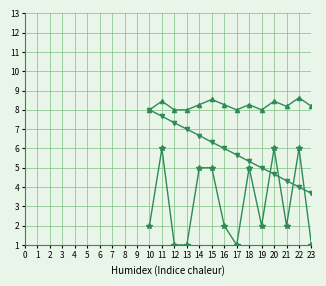

What is the maximum value shown in the chart?

8.6